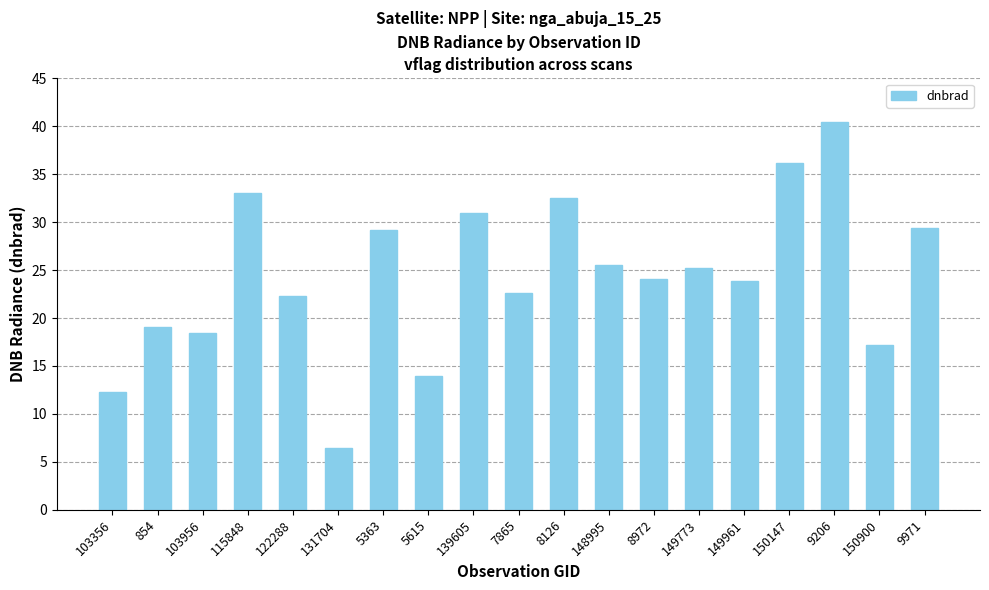

What is the approximate value at 9206?

40.4